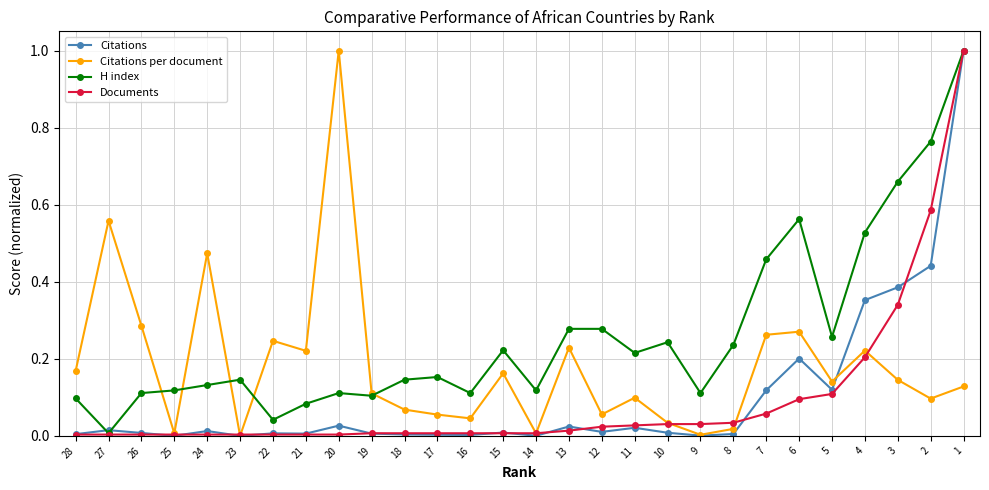

At which label does H index reach its minimum?

27